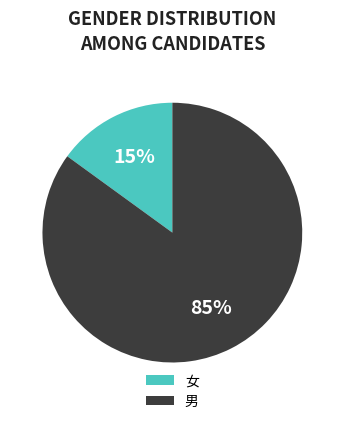

To the nearest percent, what portion does 男 represent?

85%